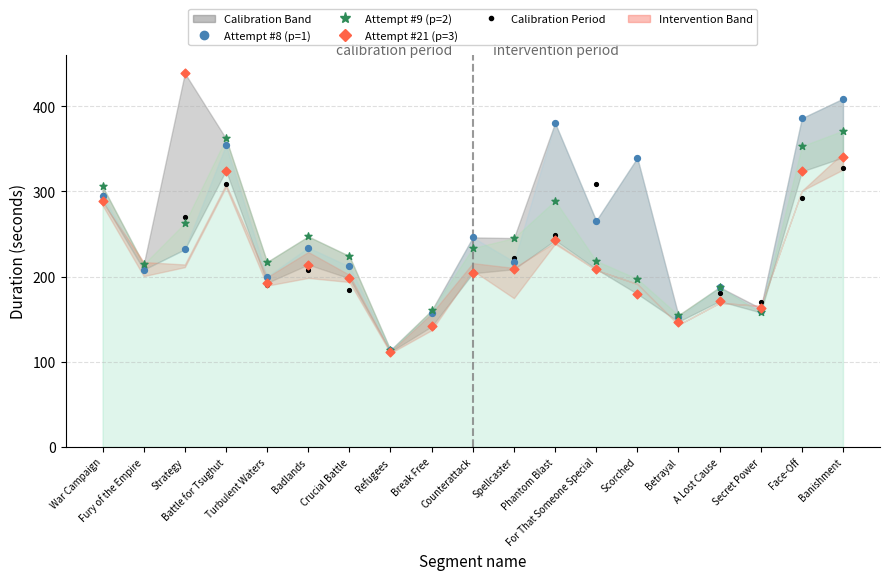

Which series has the largest Y range (max minus min)?

Attempt #21 (p=3)